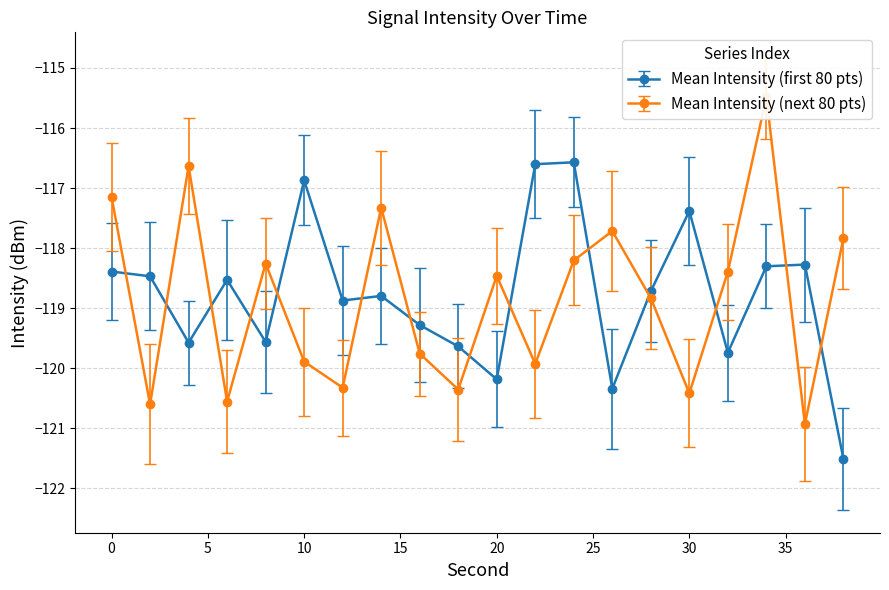

True or false: Mean Intensity (first 80 pts) has more than 1 points higher than both neighbors.

True